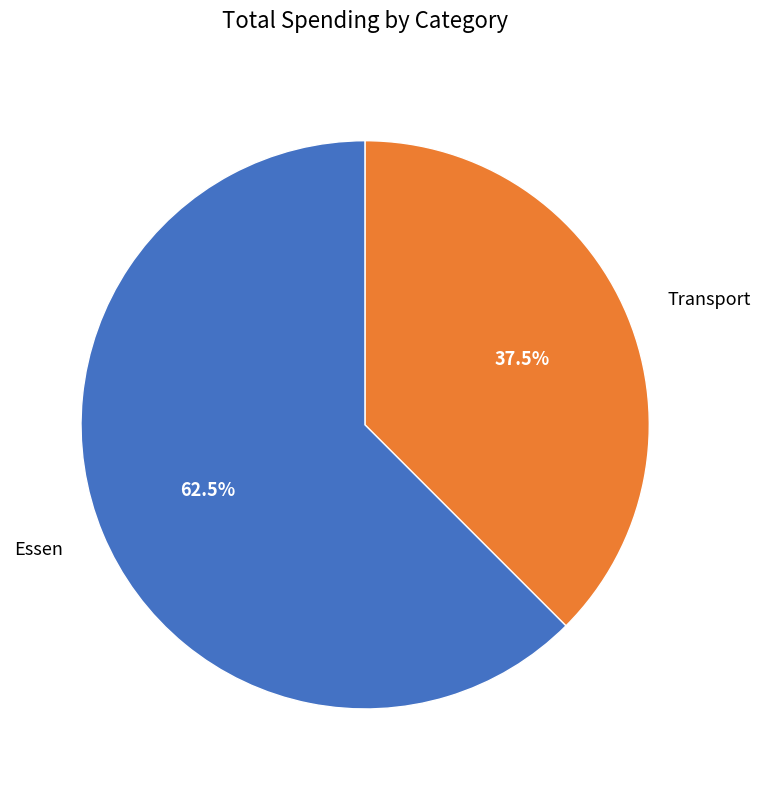

How many slices are in this pie chart?

2